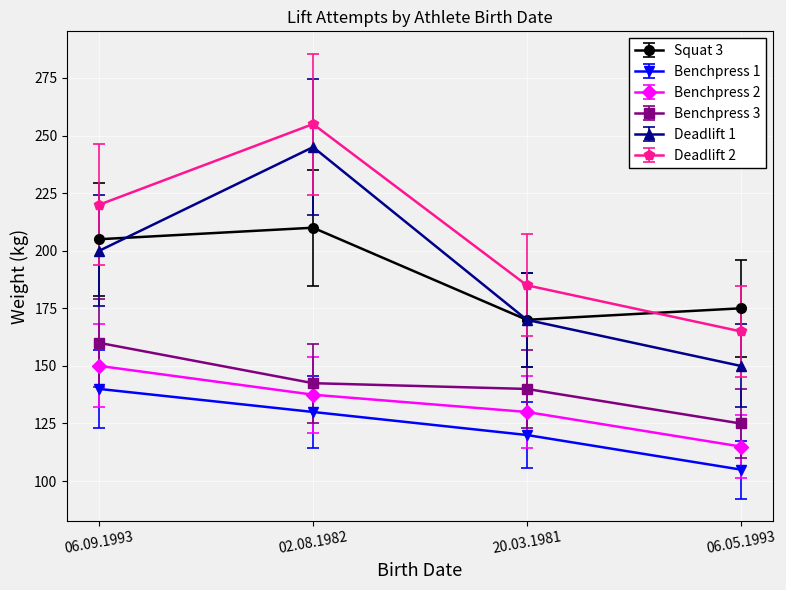

True or false: Squat 3 and Benchpress 2 intersect in this chart.

False